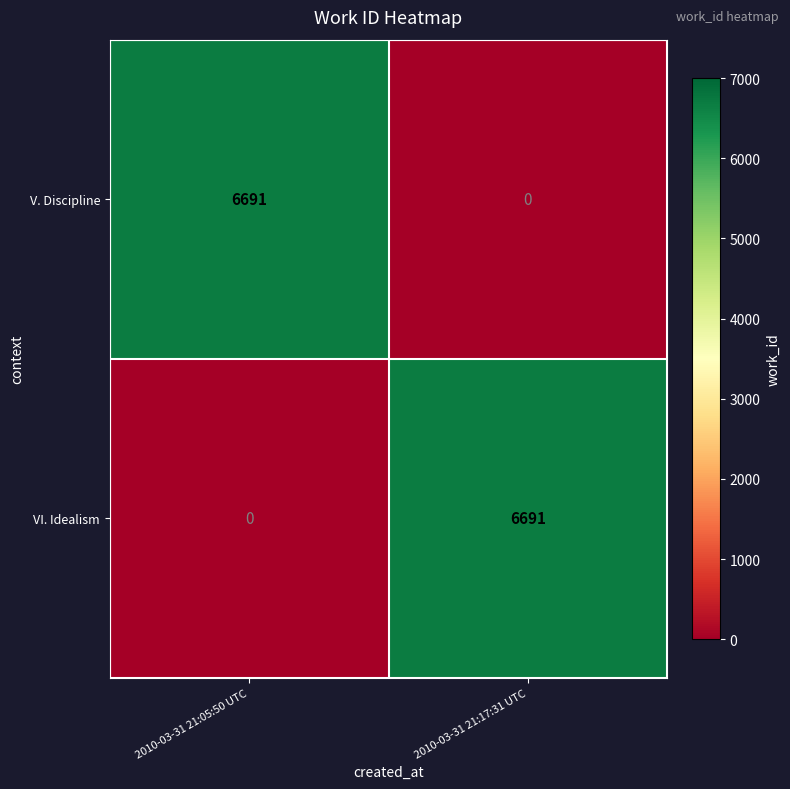

At which label is VI. Idealism closest to 3345?

2010-03-31 21:05:50 UTC